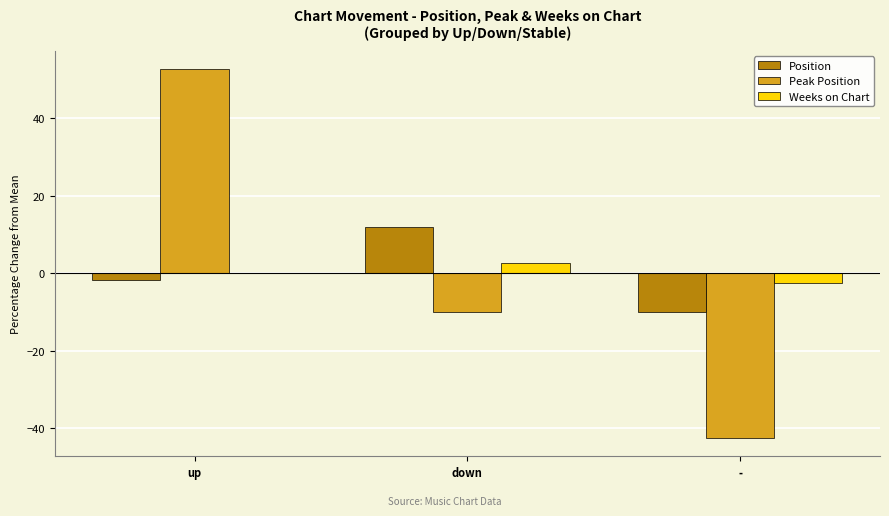

Which series has the widest spread of values?

Peak Position